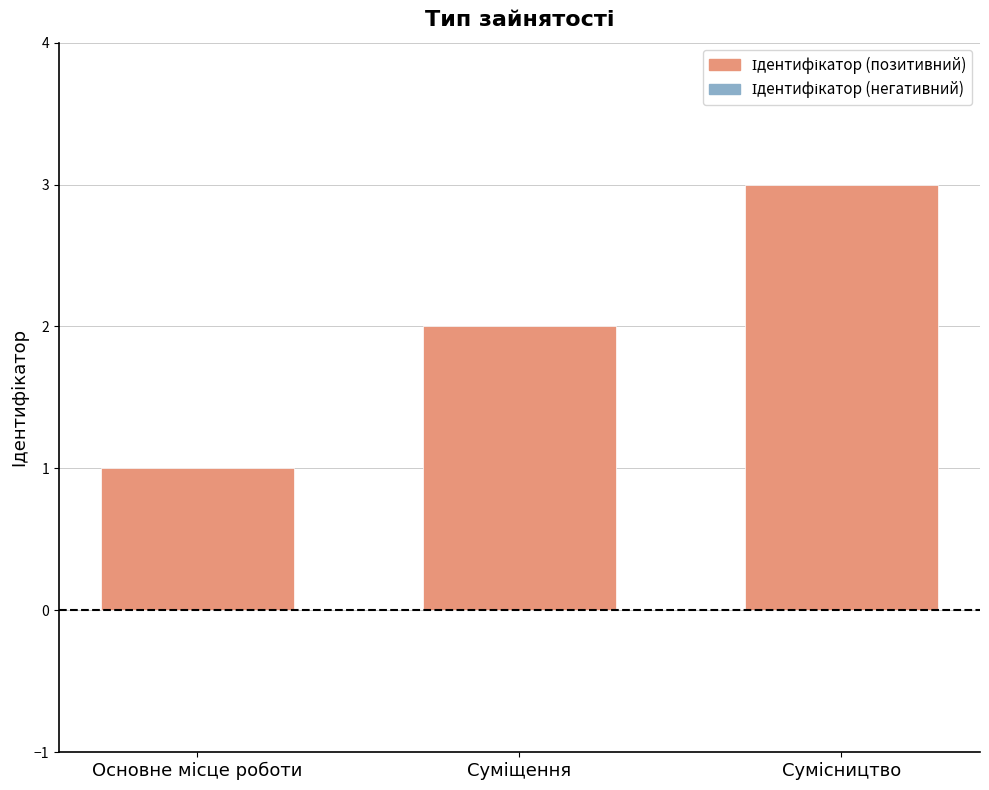

Reading left to right, list all the values displayed in this chart.

1	2	3